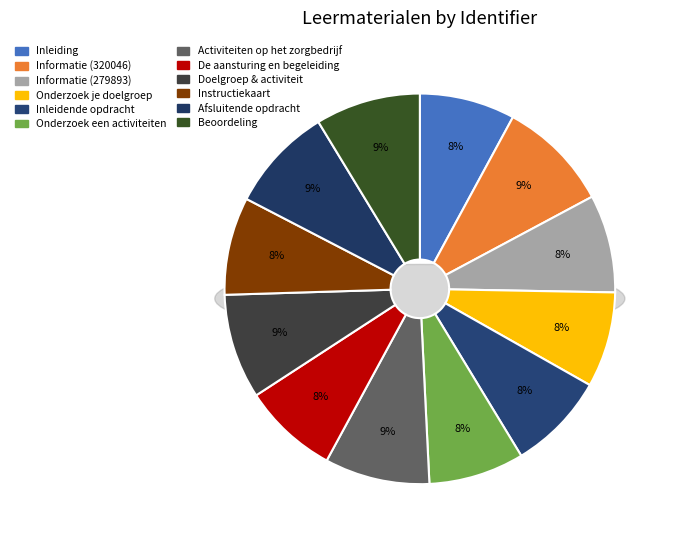

To the nearest percent, what percentage of the pie is Instructiekaart?

8%